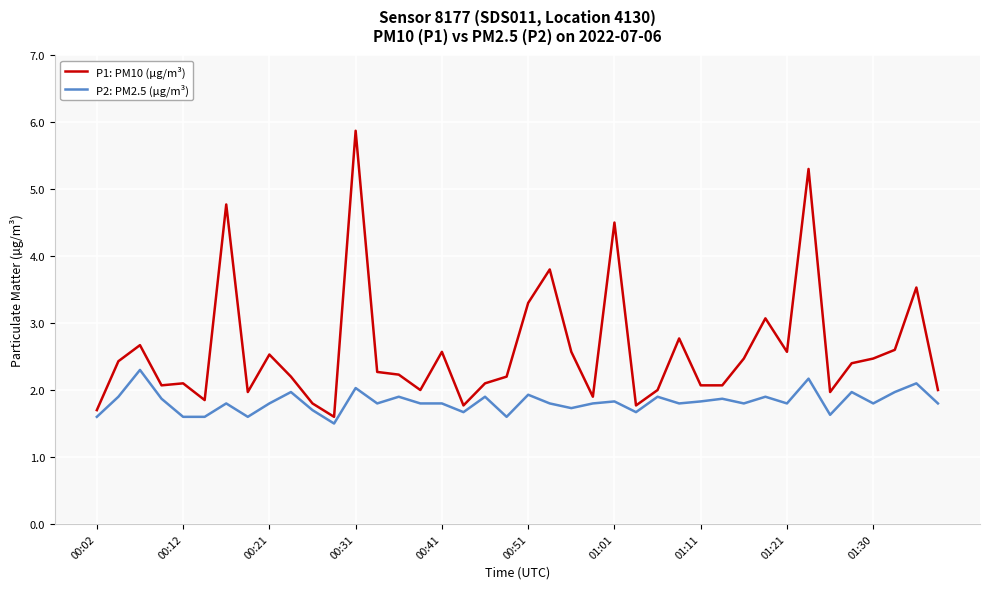

What is the highest value of the P1: PM10 (µg/m³) series?

5.9